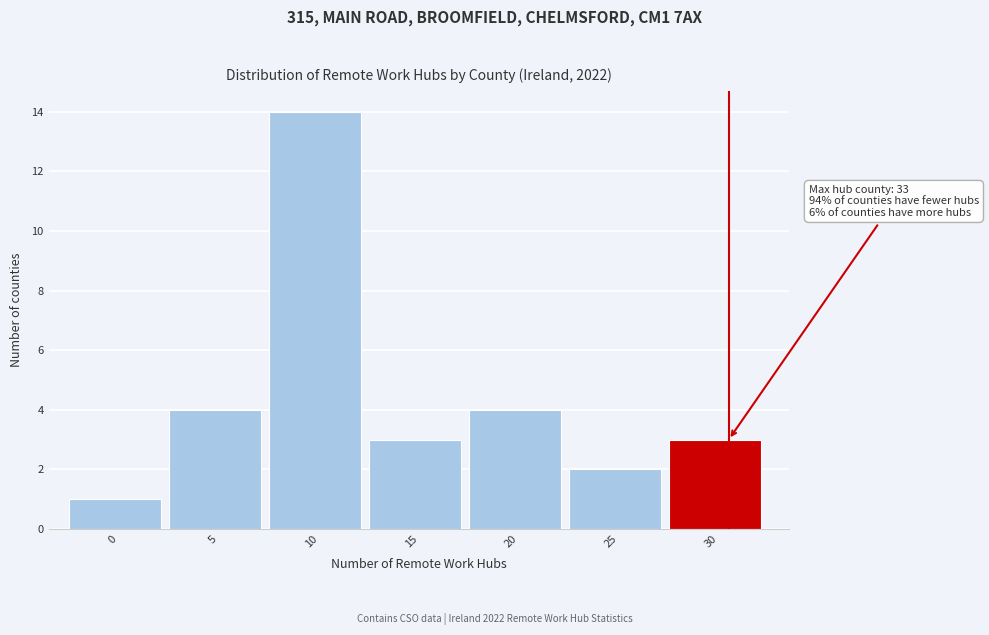

Reading left to right, what are all the values shown in this chart?

1	4	14	3	4	2	3